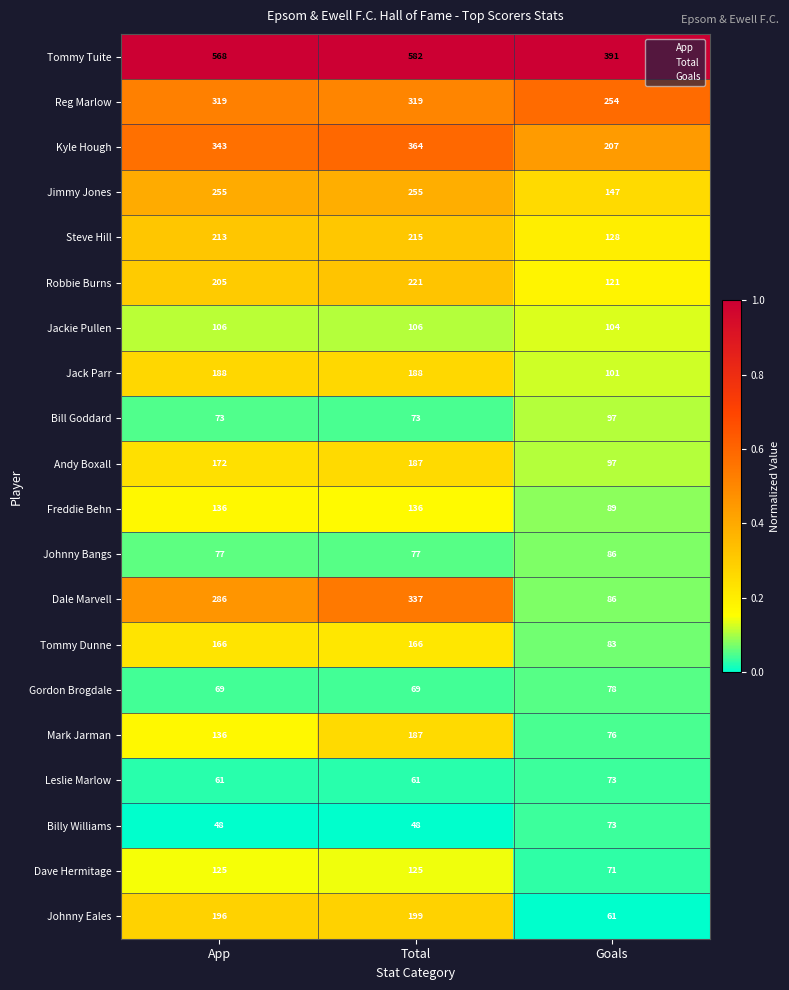

Which label corresponds to the largest value in the chart?

Total